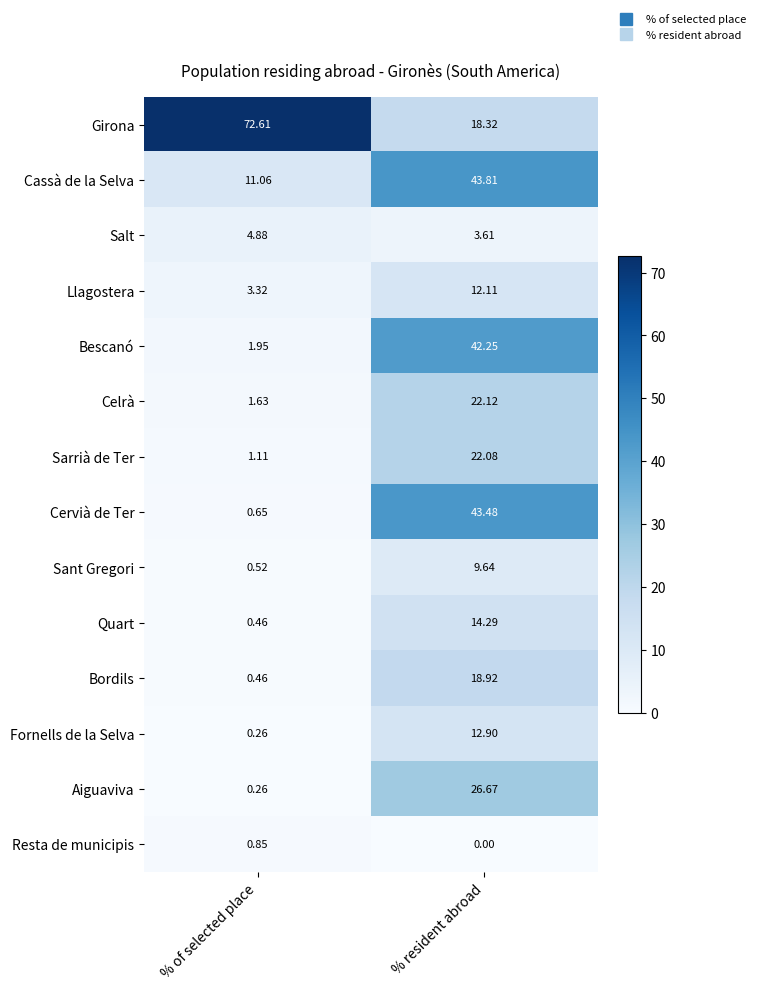

List the series in order of their peak value, lowest first.

Resta de municipis, Salt, Sant Gregori, Llagostera, Fornells de la Selva, Quart, Bordils, Sarrià de Ter, Celrà, Aiguaviva, Bescanó, Cervià de Ter, Cassà de la Selva, Girona